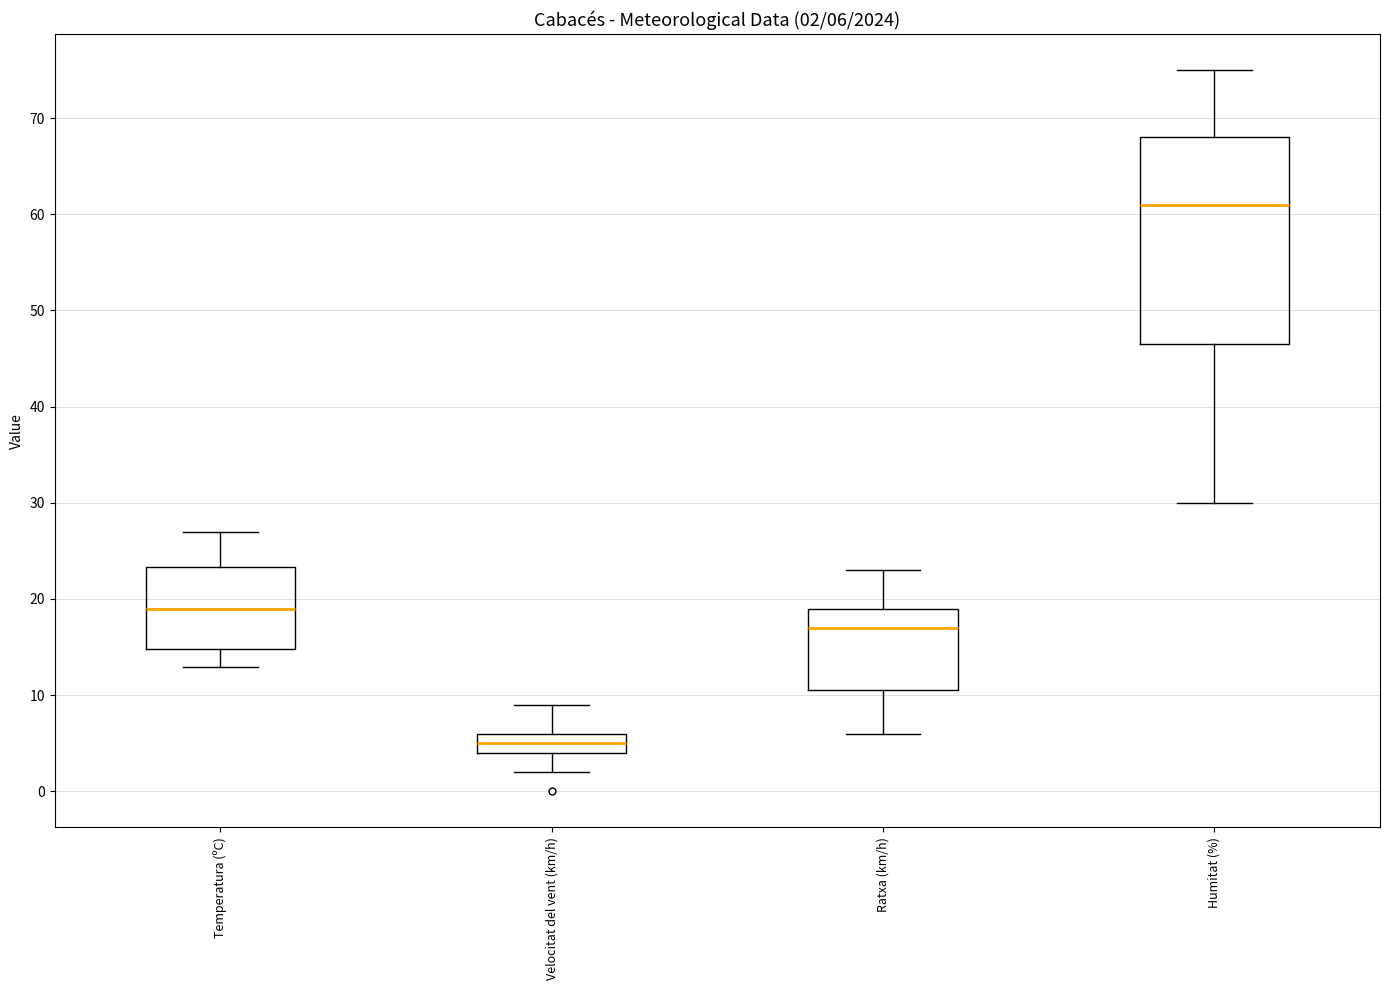

Comparing the boxes themselves (not the whiskers), which one is the tallest?

Humitat (%)